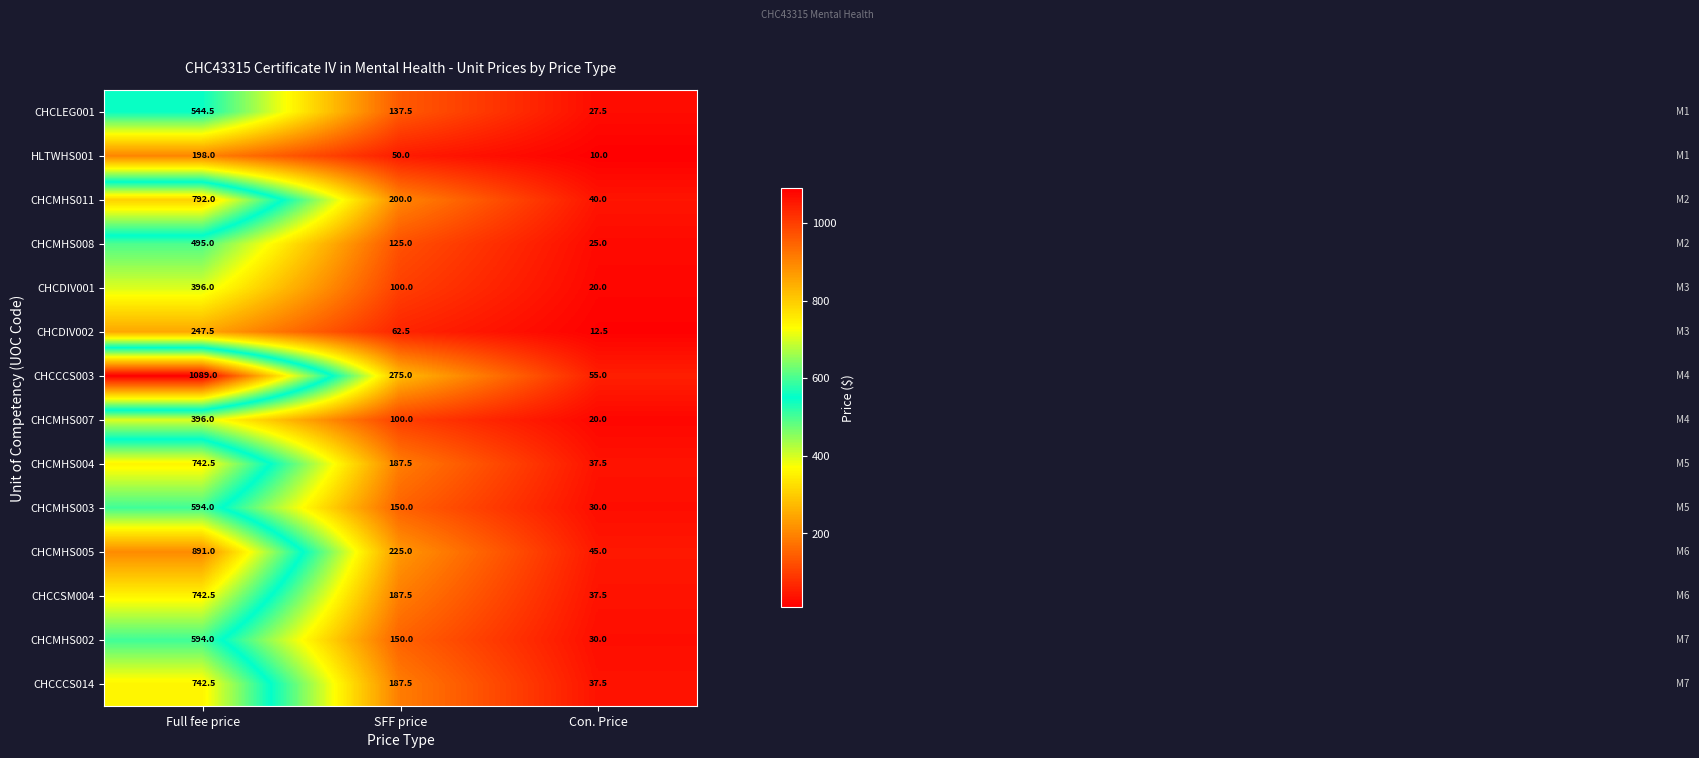

Which category has the highest value across all series?

Full fee price